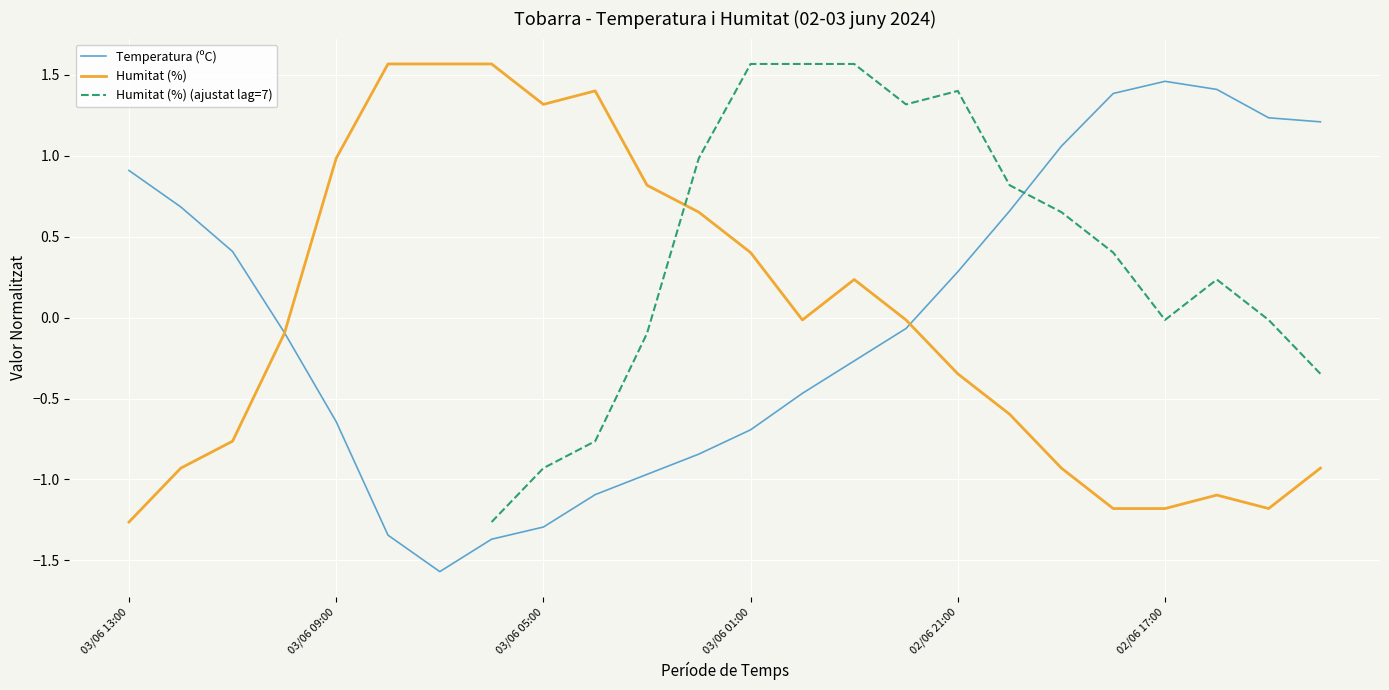

At how many categories does at least one series exceed 1?

16